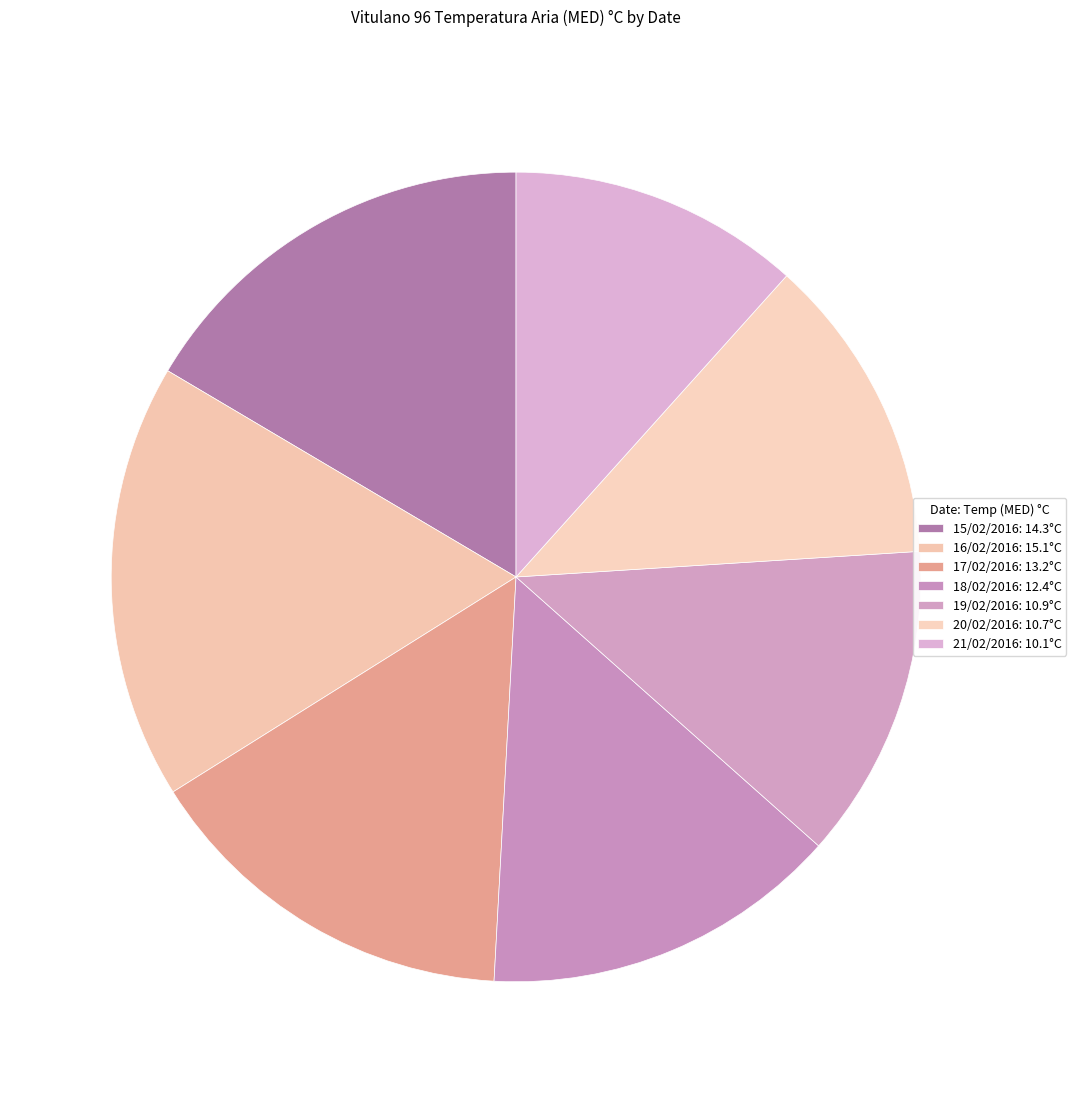

What is the ratio of the value at 15/02/2016 to the value at 16/02/2016?

0.9